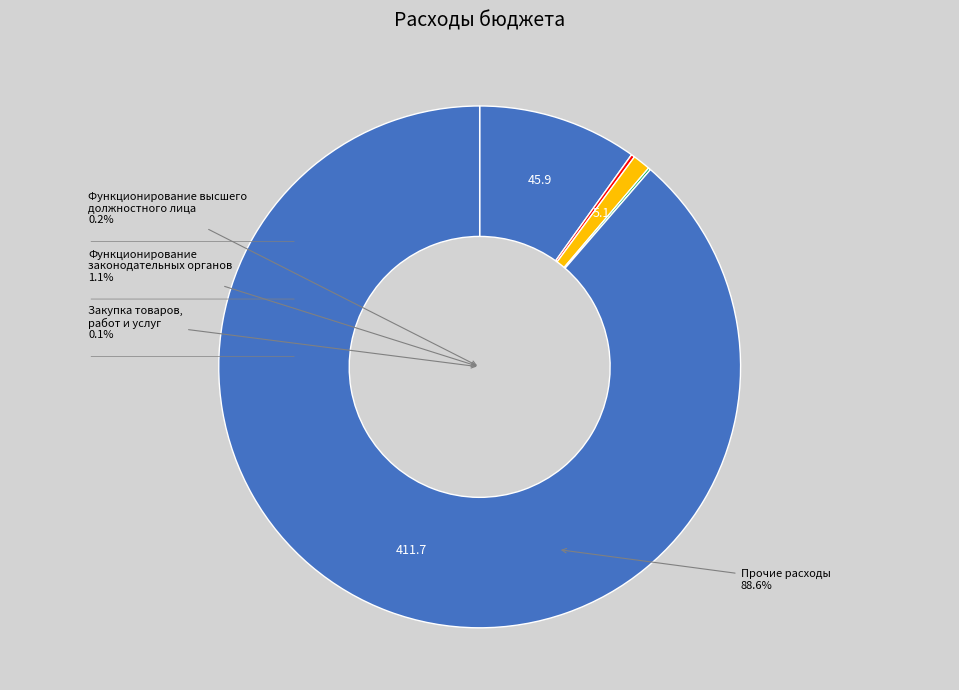

How many segments does this pie chart have?

5